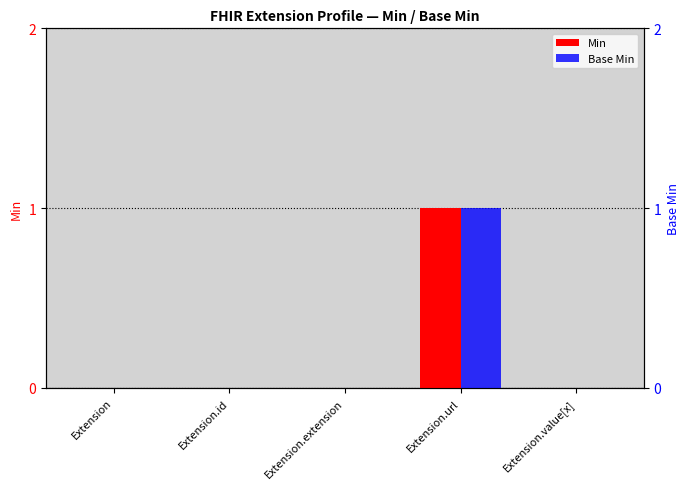

Reading left to right, list all the values displayed in this chart.

Min: Extension=0	Extension.id=0	Extension.extension=0	Extension.url=1	Extension.value[x]=0
Base Min: Extension=0	Extension.id=0	Extension.extension=0	Extension.url=1	Extension.value[x]=0